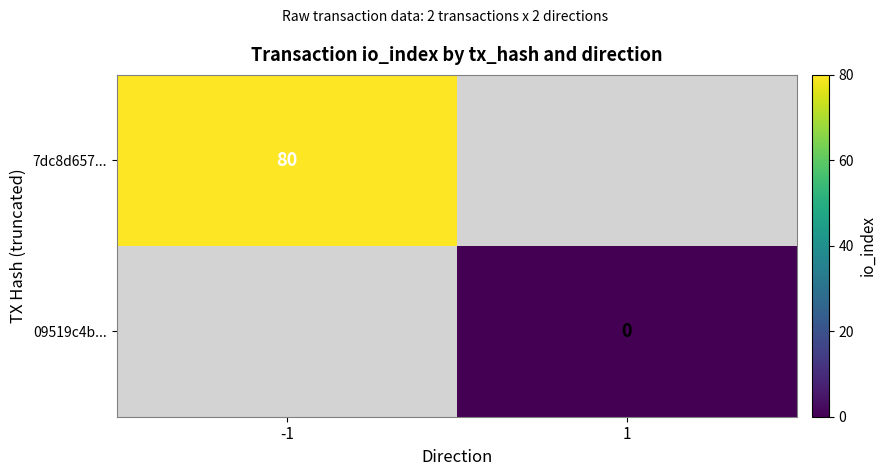

At how many categories does at least one series exceed 62?

1